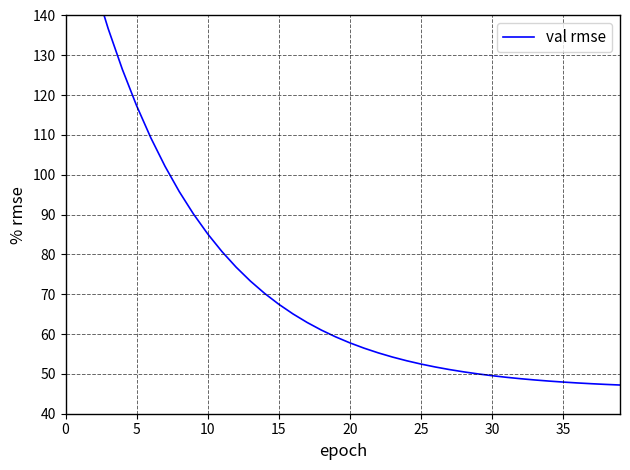

What is the value of the 39th point from the left?

47.4